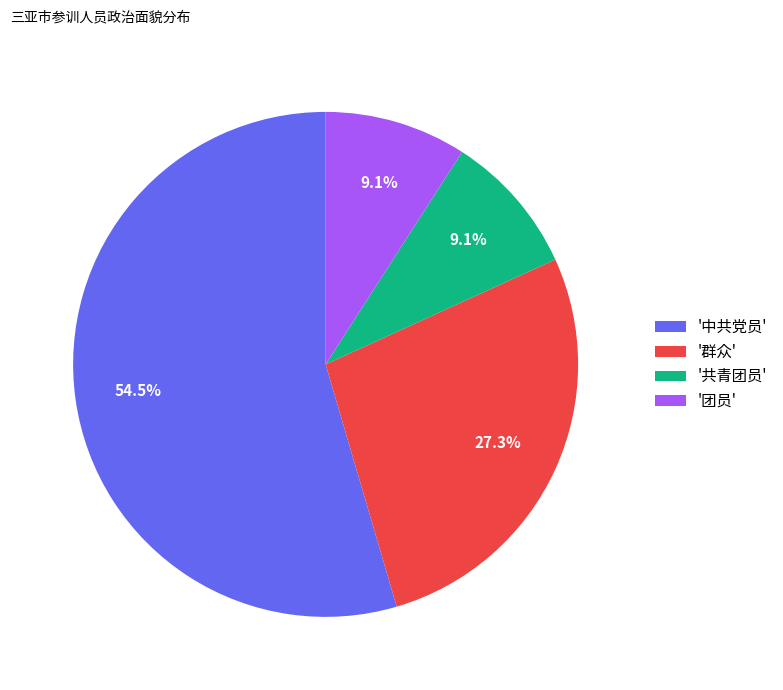

Combined, what portion of the pie is '中共党员' and '共青团员'?

63.6%